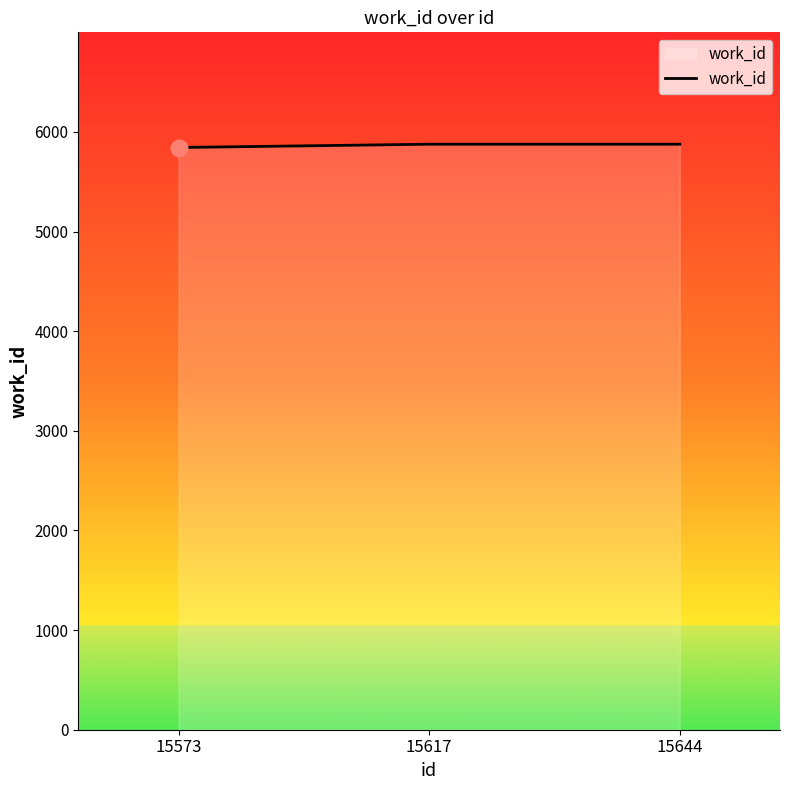

The value at 15644 is 5877. True or false?

True